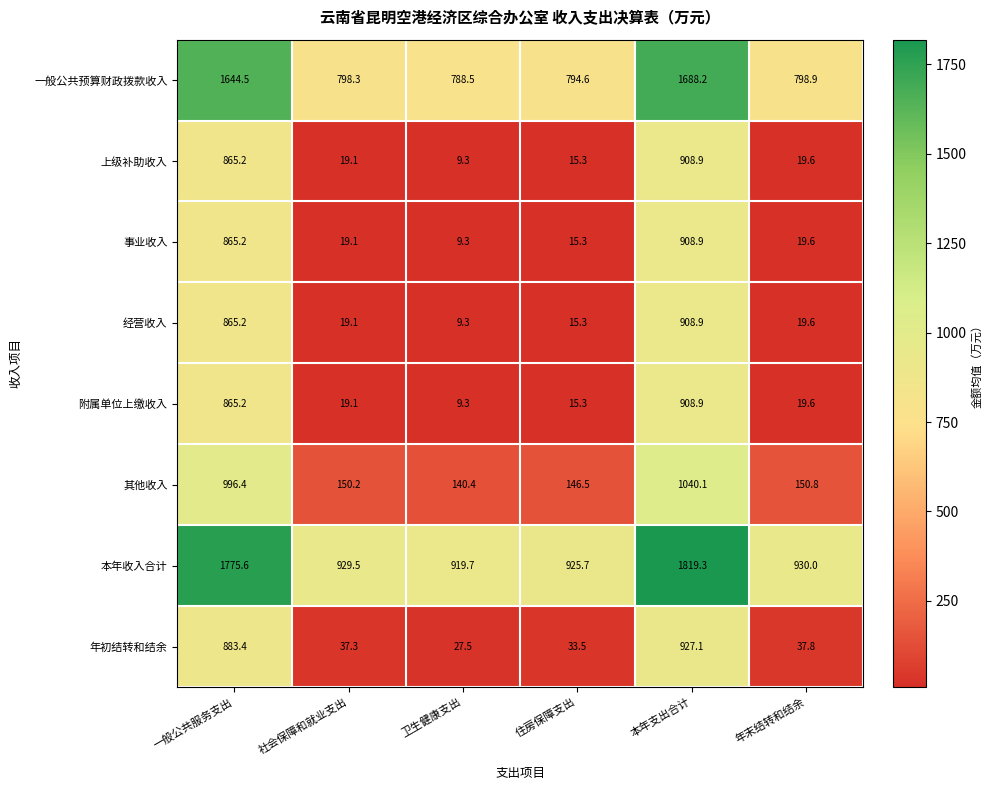

List the labels in order of 其他收入 value, largest first.

本年支出合计, 一般公共服务支出, 年末结转和结余, 社会保障和就业支出, 住房保障支出, 卫生健康支出